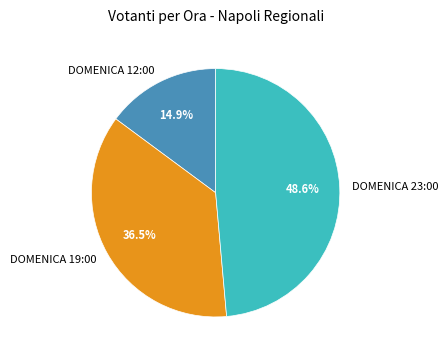

Is there any slice that represents more than half of the pie?

No